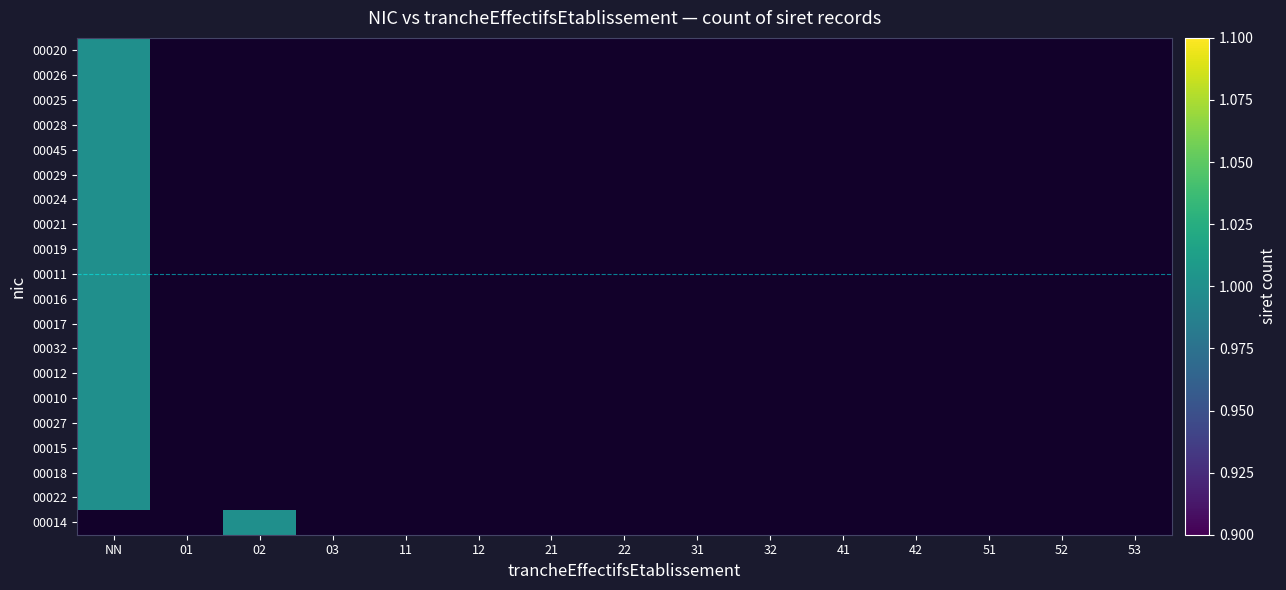

Count the number of data series in this chart.

20